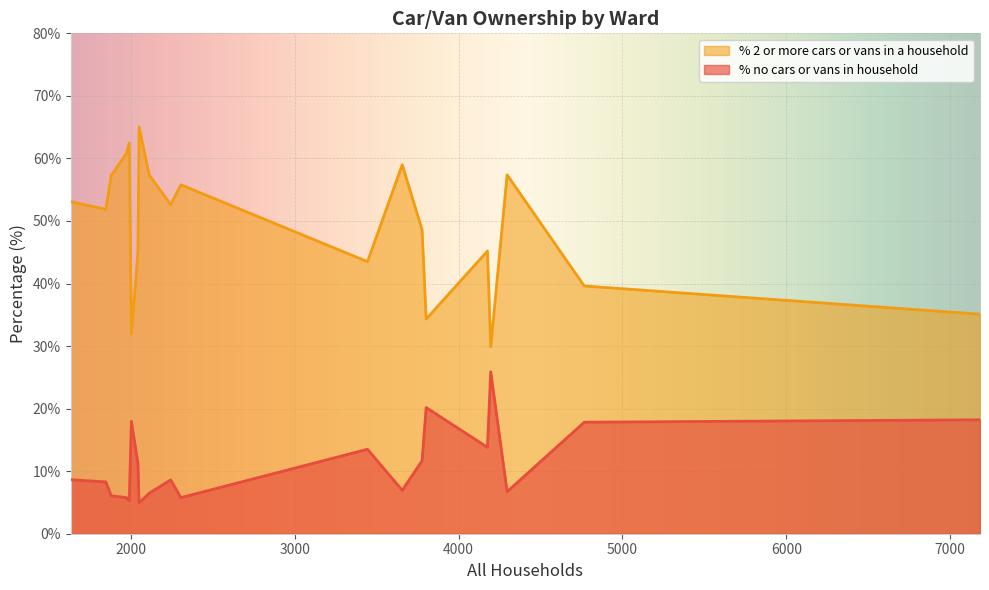

What is the maximum value for % 2 or more cars or vans in a household?

65.0